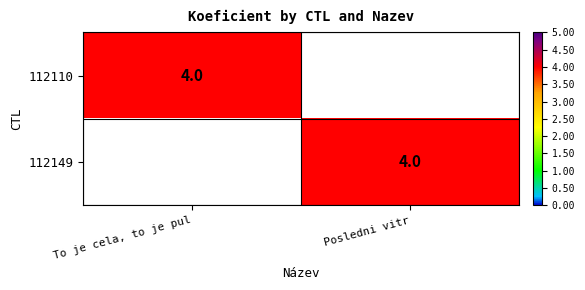

The value of 112110 at To je cela, to je pul is 1. True or false?

False